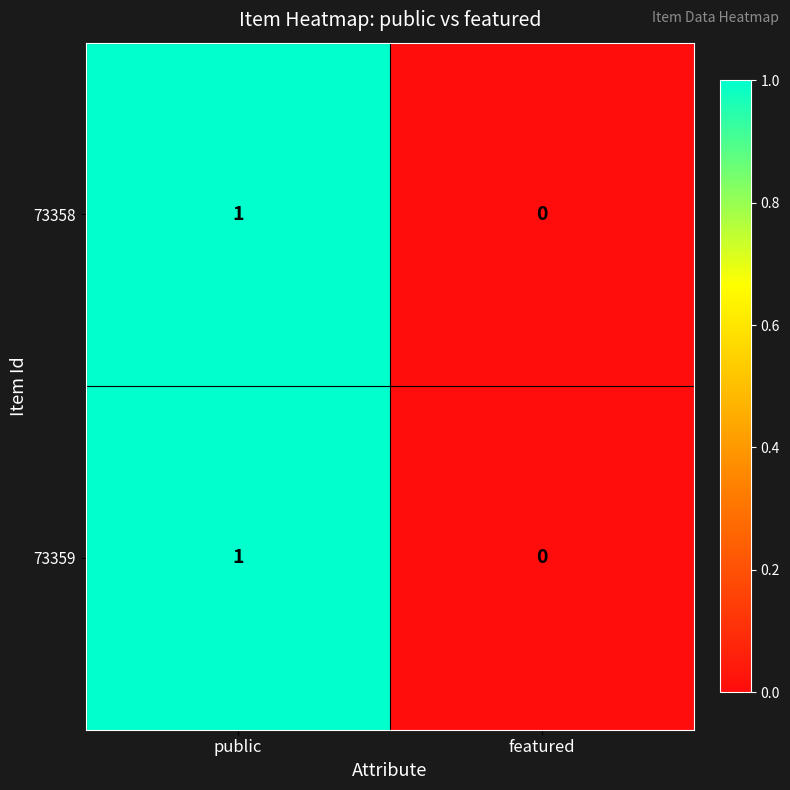

At which category is the sum across all series the highest?

public